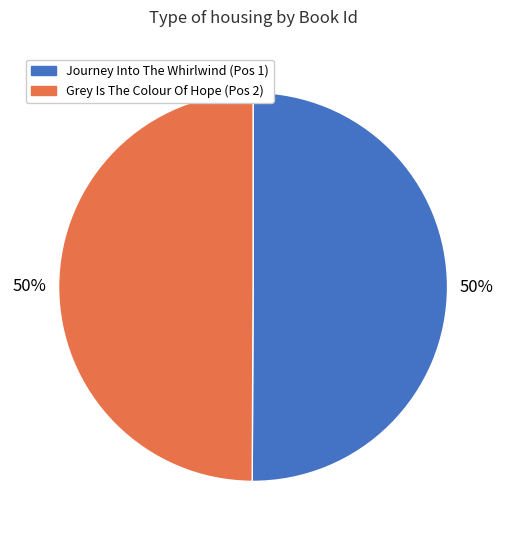

To the nearest percent, what portion does Journey Into The Whirlwind represent?

50%